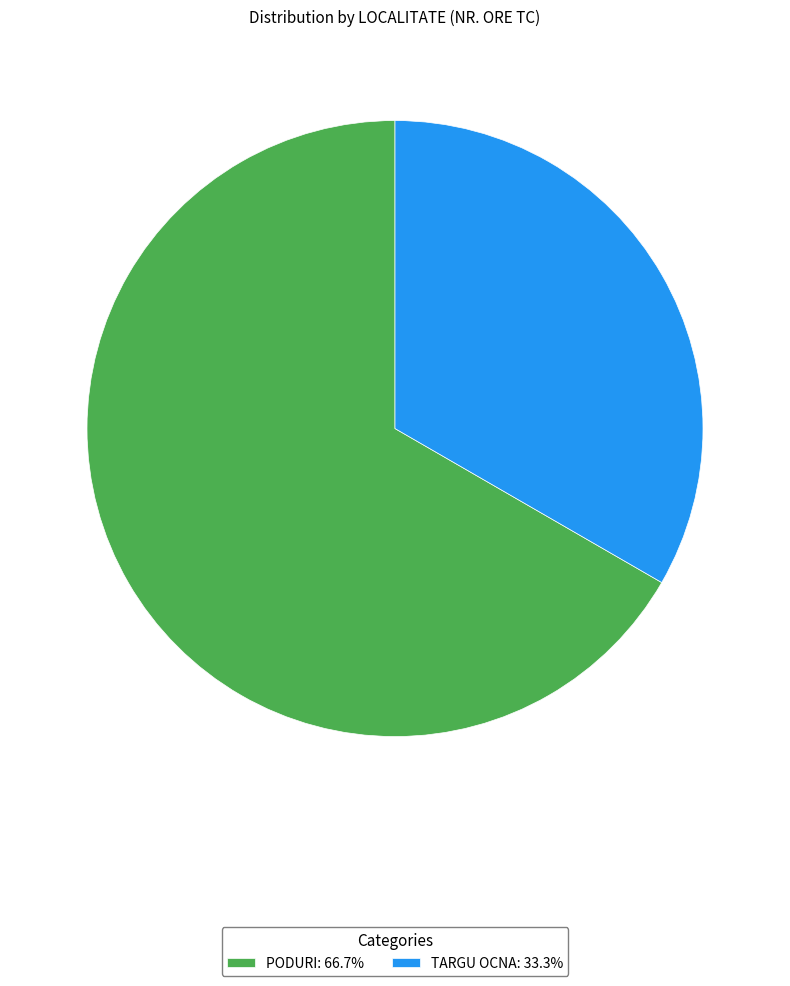

What is the ratio of the value at TARGU OCNA: 33.3% to the value at PODURI: 66.7%?

0.5